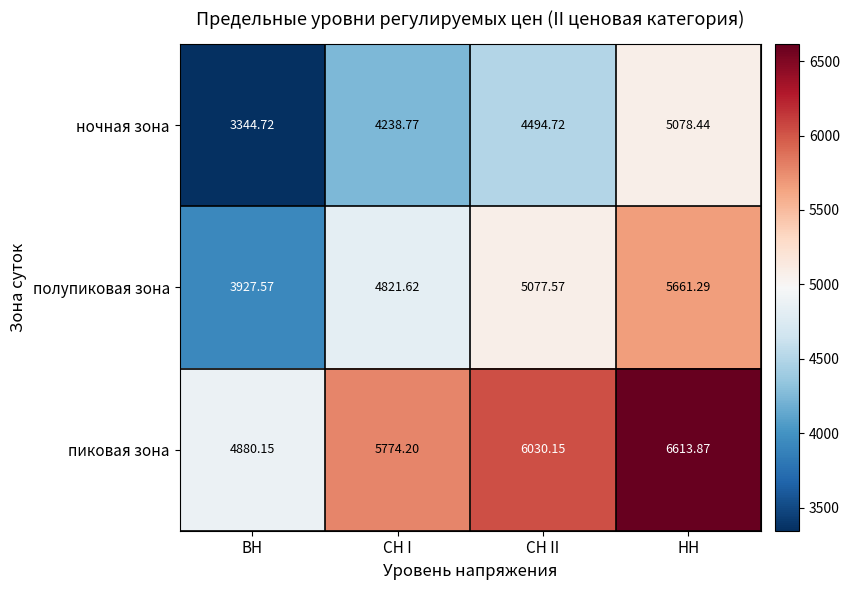

Rank the categories by полупиковая зона value from lowest to highest.

ВН, СН I, СН II, НН